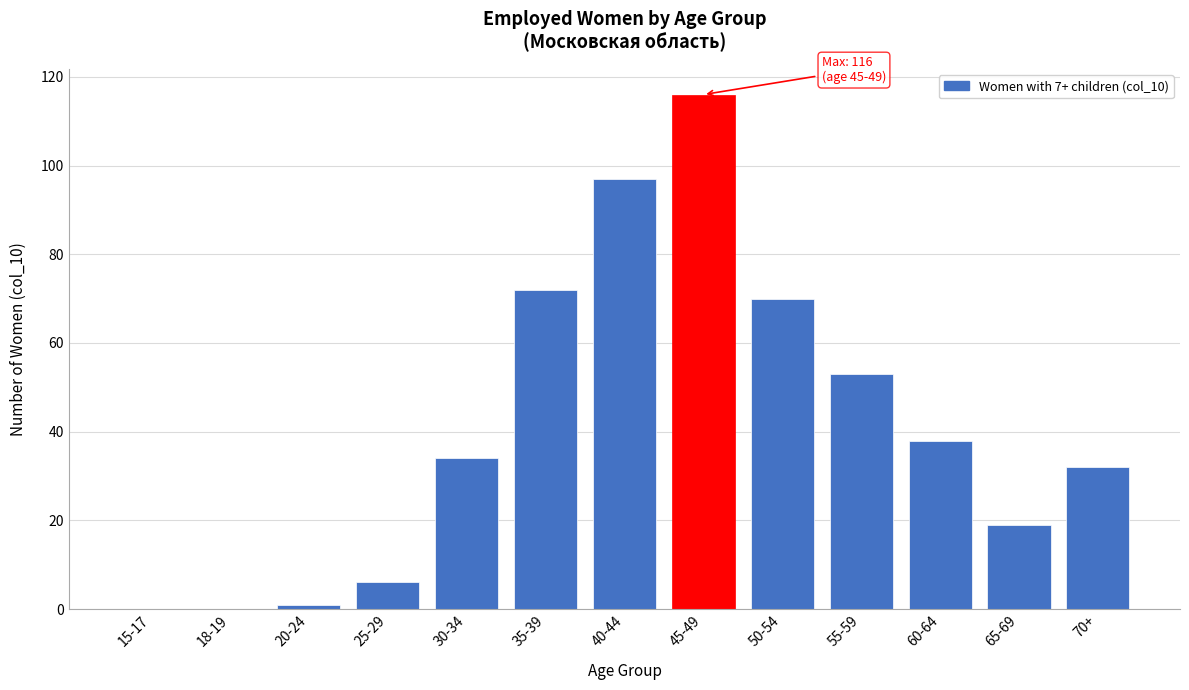

Reading left to right, list all the values displayed in this chart.

15-17=0	18-19=0	20-24=1	25-29=6	30-34=34	35-39=72	40-44=97	45-49=116	50-54=70	55-59=53	60-64=38	65-69=19	70+=32